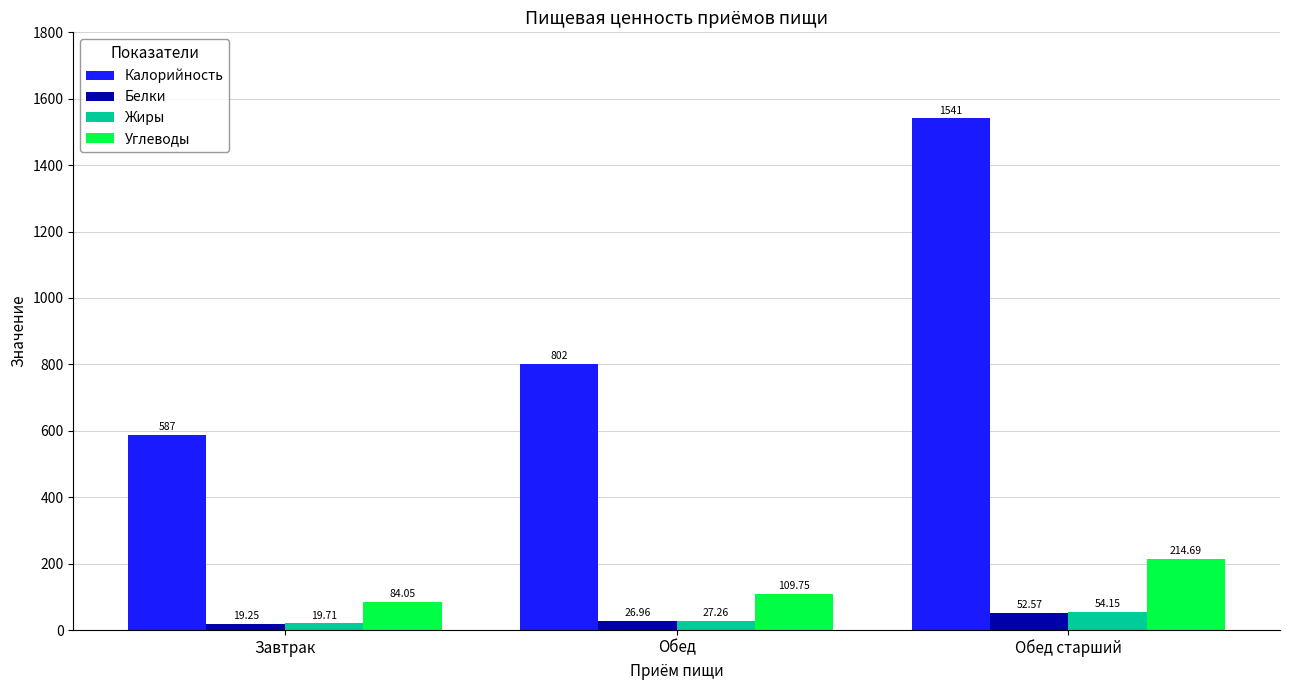

At how many categories does at least one series exceed 1095?

1